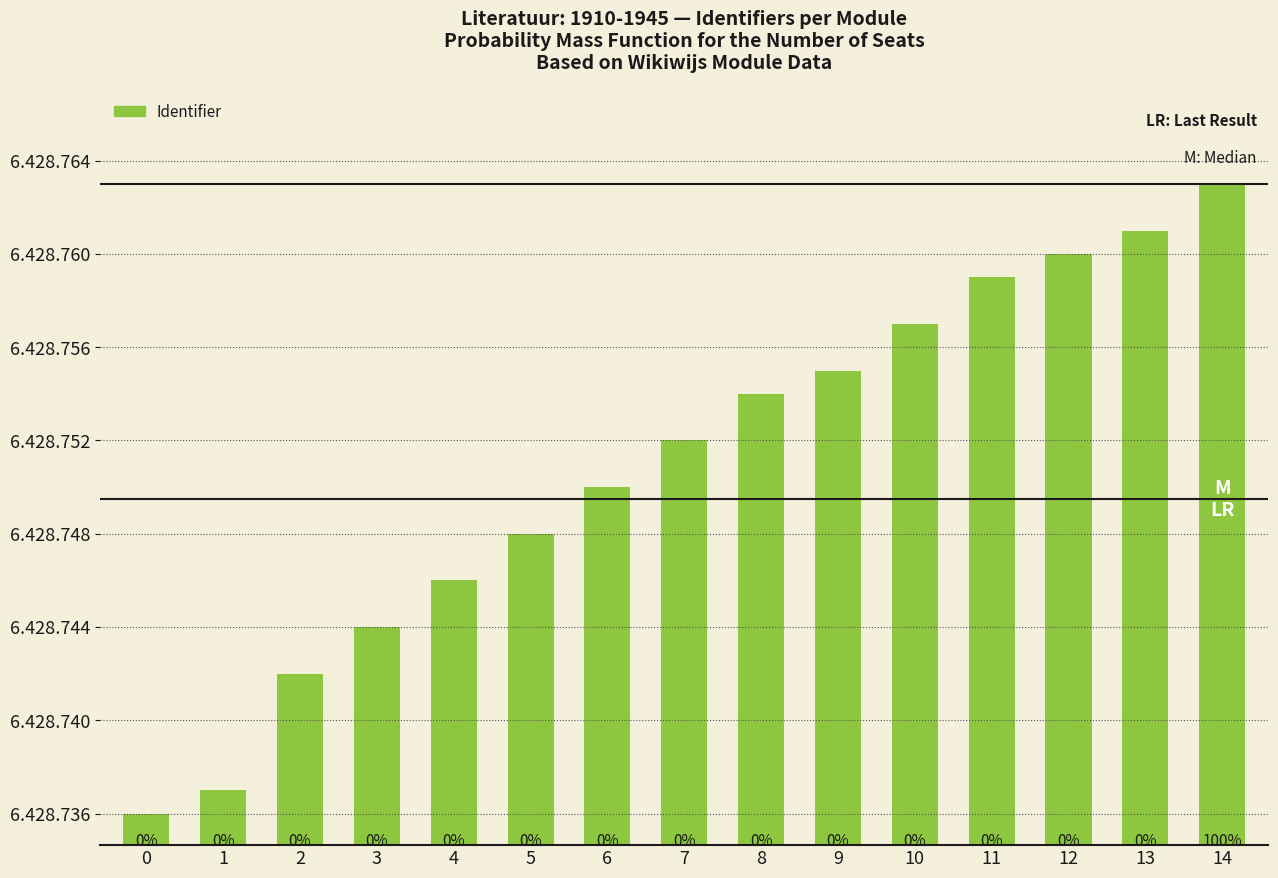

What is the difference between the maximum and minimum values?

27